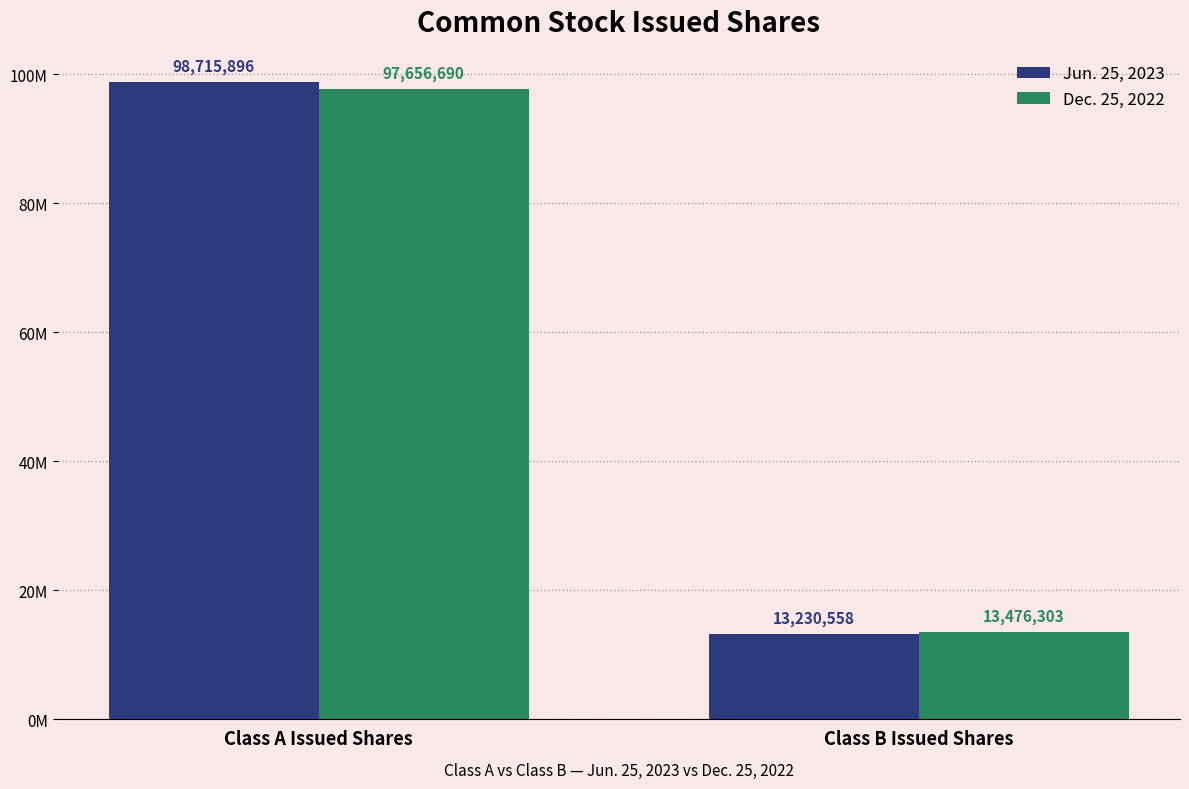

What are all the series names shown in the legend?

Jun. 25, 2023, Dec. 25, 2022